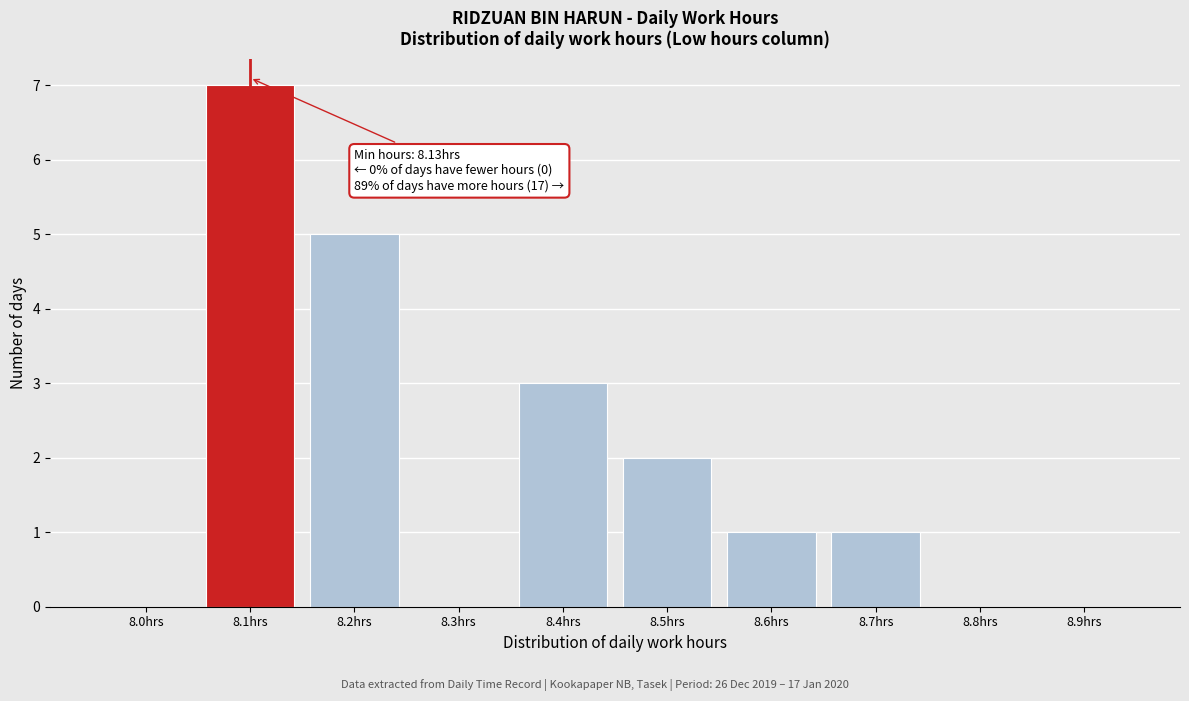

Reading left to right, what are all the values shown in this chart?

8.0hrs=0	8.1hrs=7	8.2hrs=5	8.3hrs=0	8.4hrs=3	8.5hrs=2	8.6hrs=1	8.7hrs=1	8.8hrs=0	8.9hrs=0